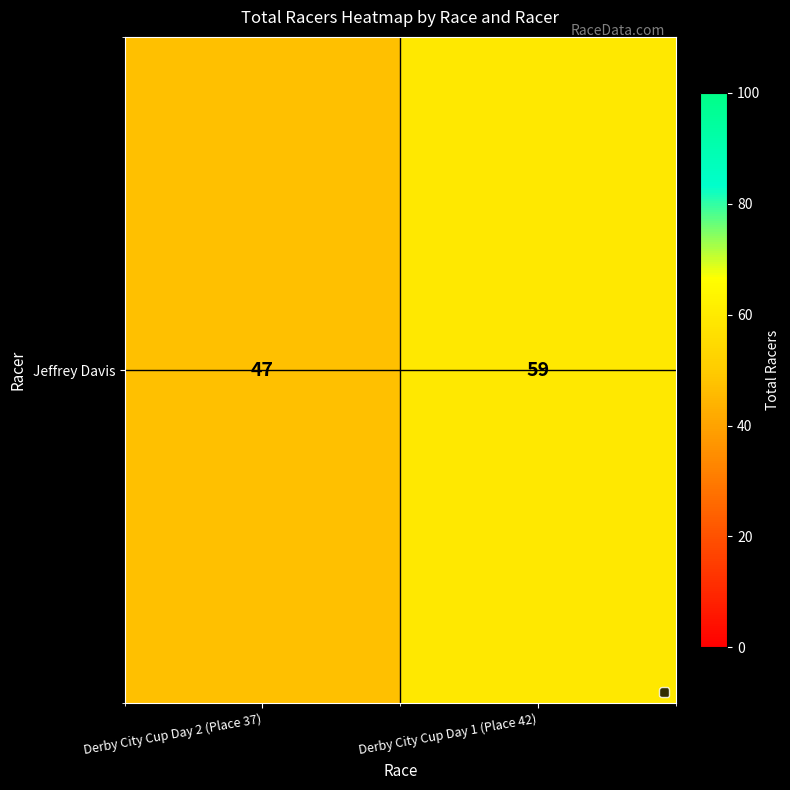

The value at Derby City Cup Day 2 (Place 37) is 47. True or false?

True